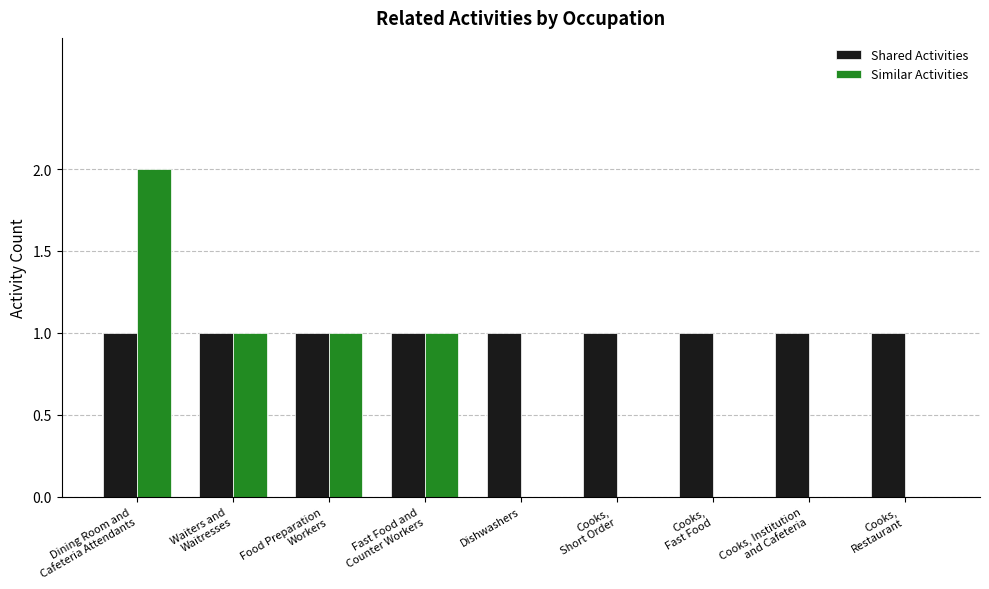

What is the sum of all Shared Activities values?

9